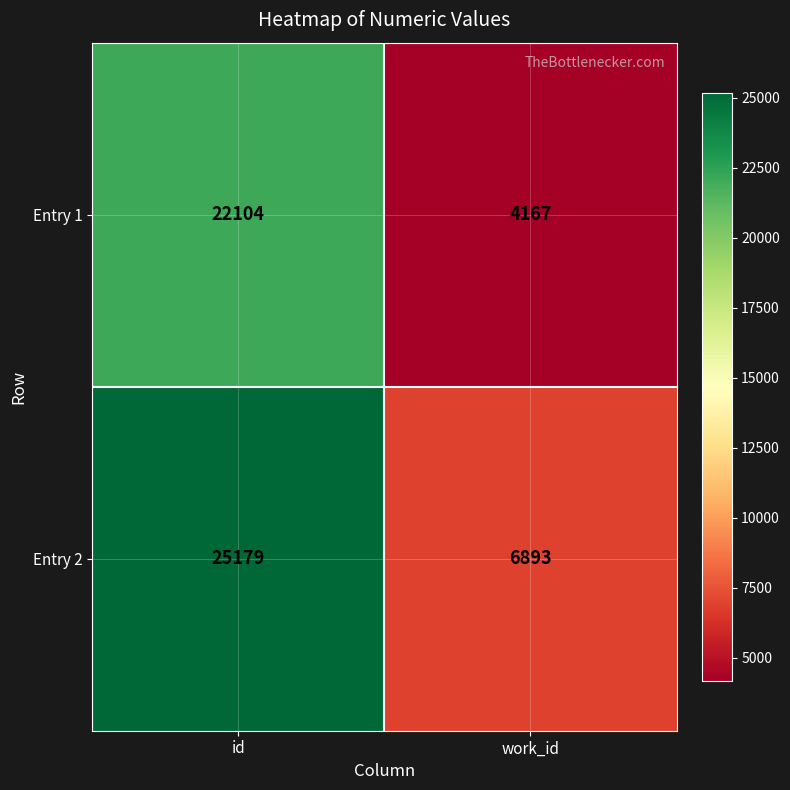

Is the value of Entry 1 at work_id greater than the value of Entry 2 at work_id?

No